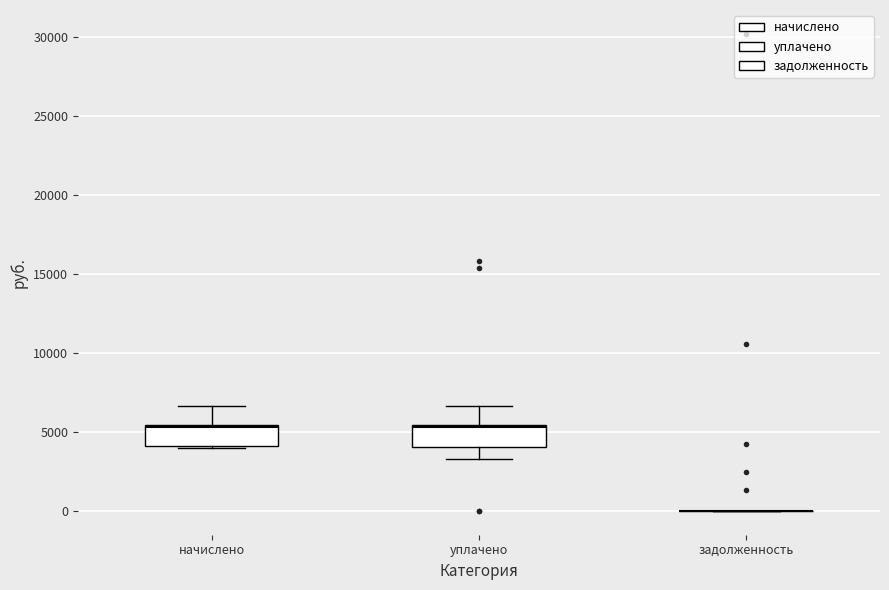

Where is the upper edge of the box for начислено on the y-axis? The values are not printed on the chart, so give them approximately, as read against the axis.

5500